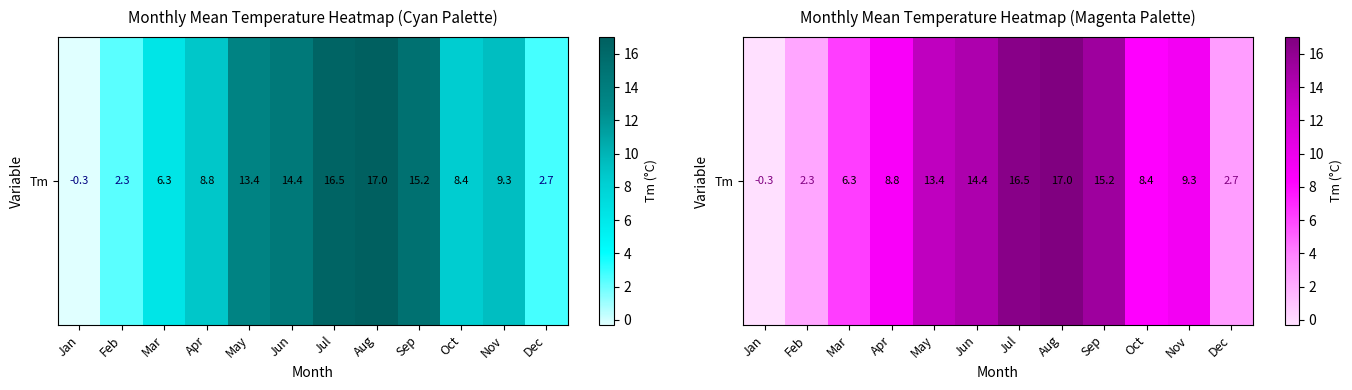

List the labels in order of value, largest first.

Aug, Jul, Sep, Jun, May, Nov, Apr, Oct, Mar, Dec, Feb, Jan